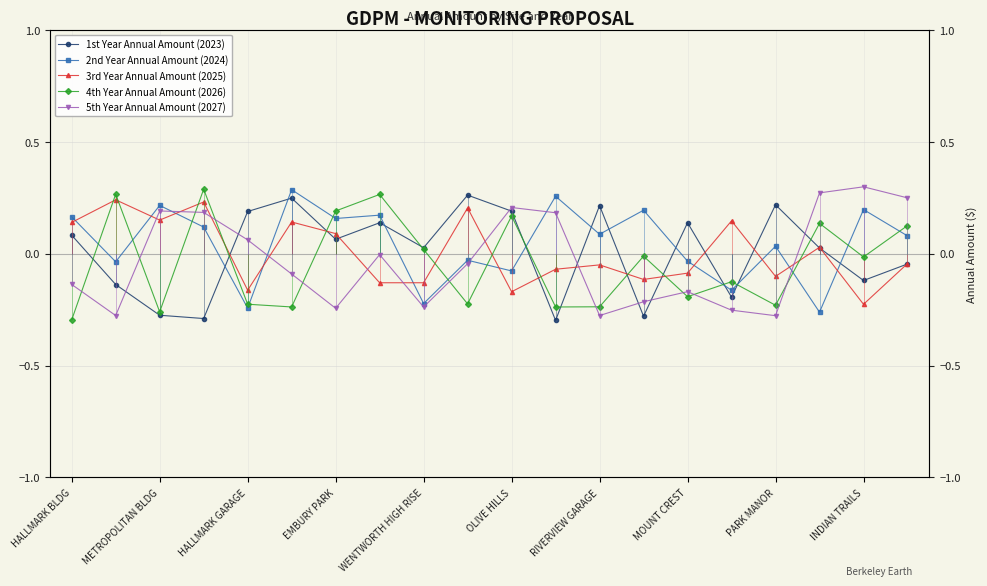

True or false: 4th Year Annual Amount (2026) has a value of 0.2 at 10.

True